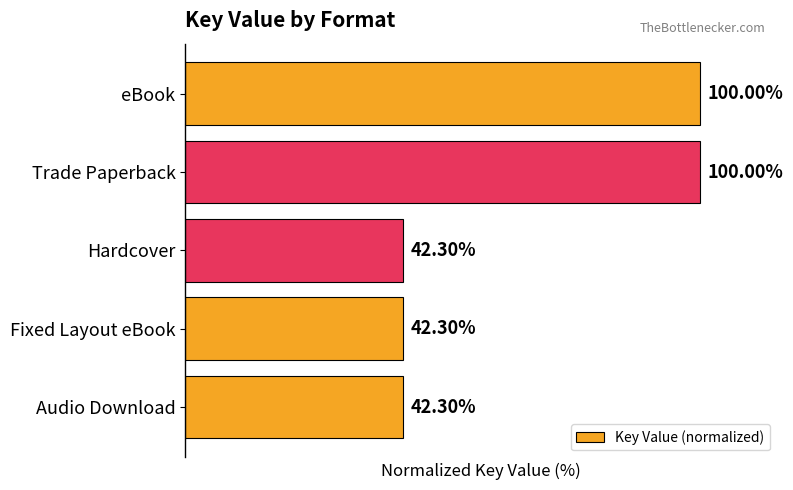

Does the chart contain any negative values?

No